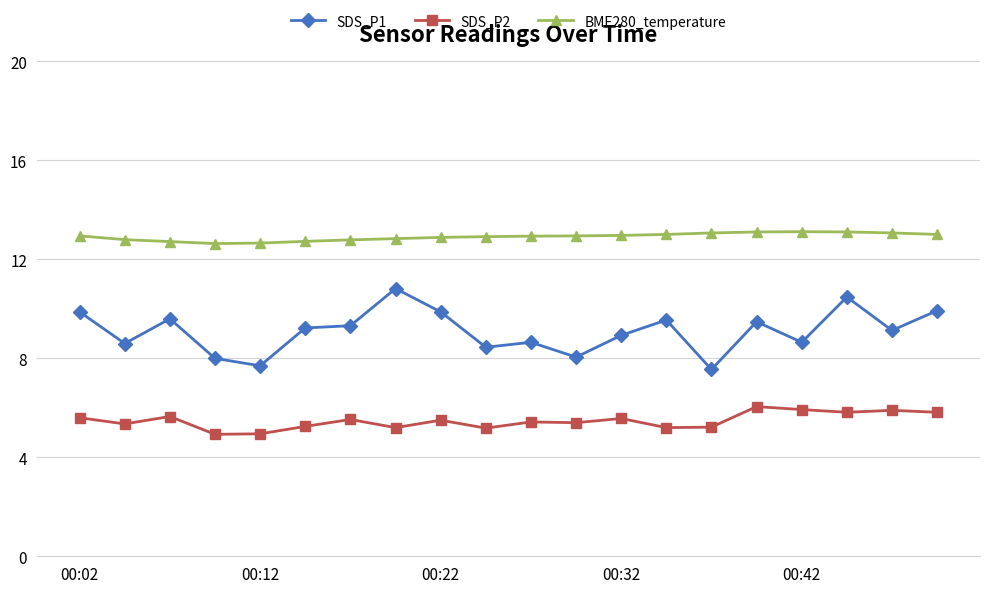

What is the difference between the second highest and second lowest values in the SDS_P2 series?

1.0